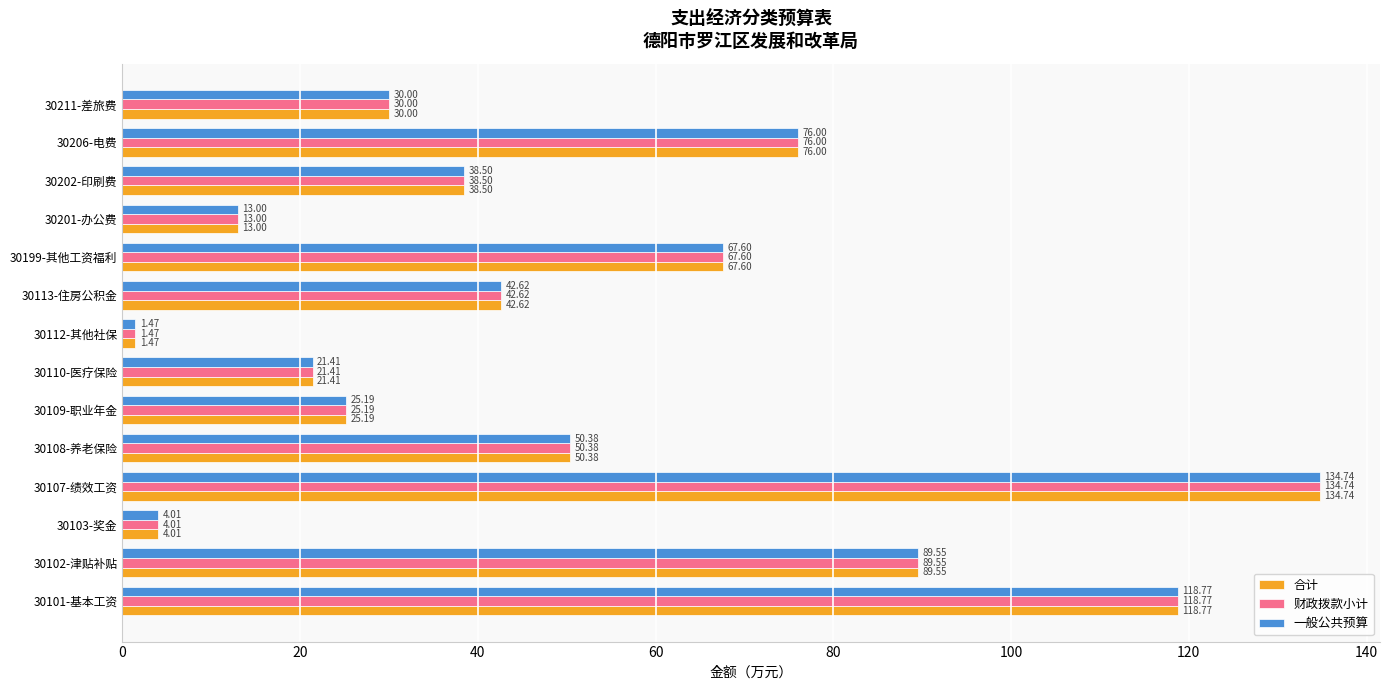

Where is 财政拨款小计 nearest to the value 68?

30199-其他工资福利